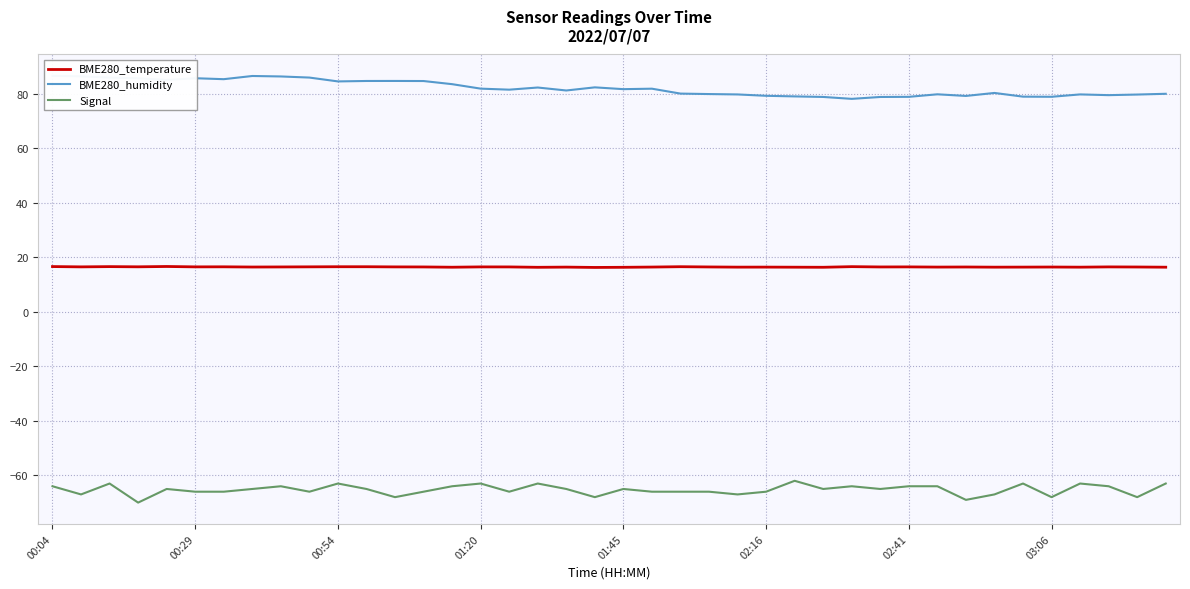

What is the highest value of the BME280_temperature series?

16.6